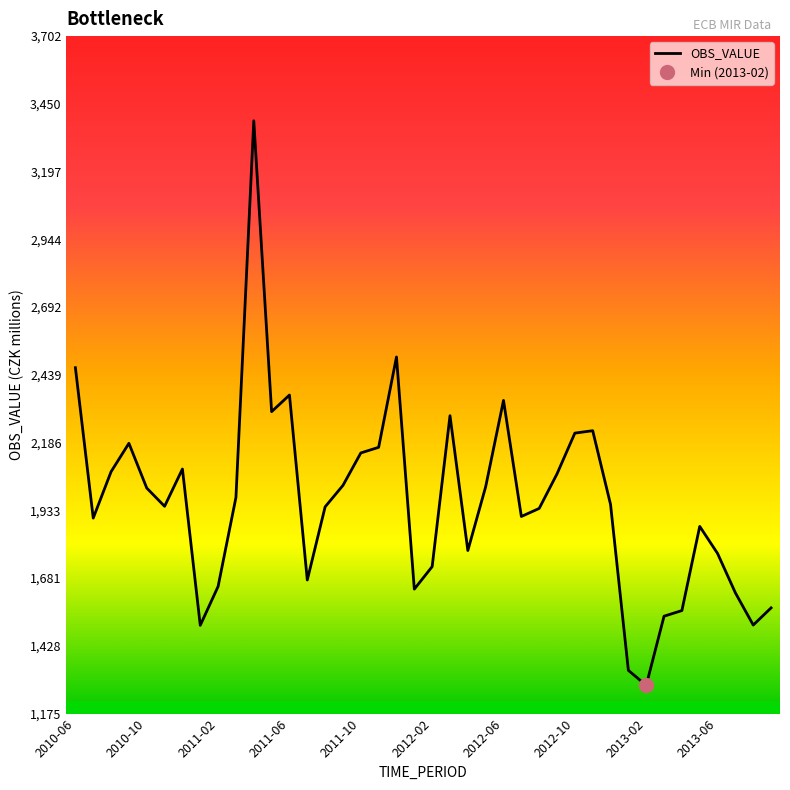

At which label does OBS_VALUE reach its minimum?

2013-02